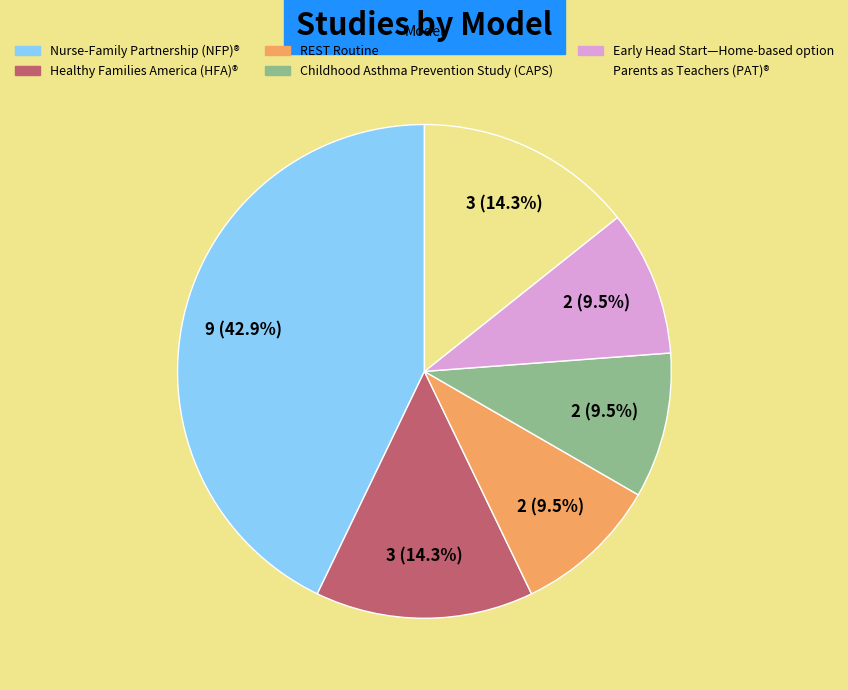

Is the sum of Nurse-Family Partnership (NFP)® and Healthy Families America (HFA)® greater than half?

Yes